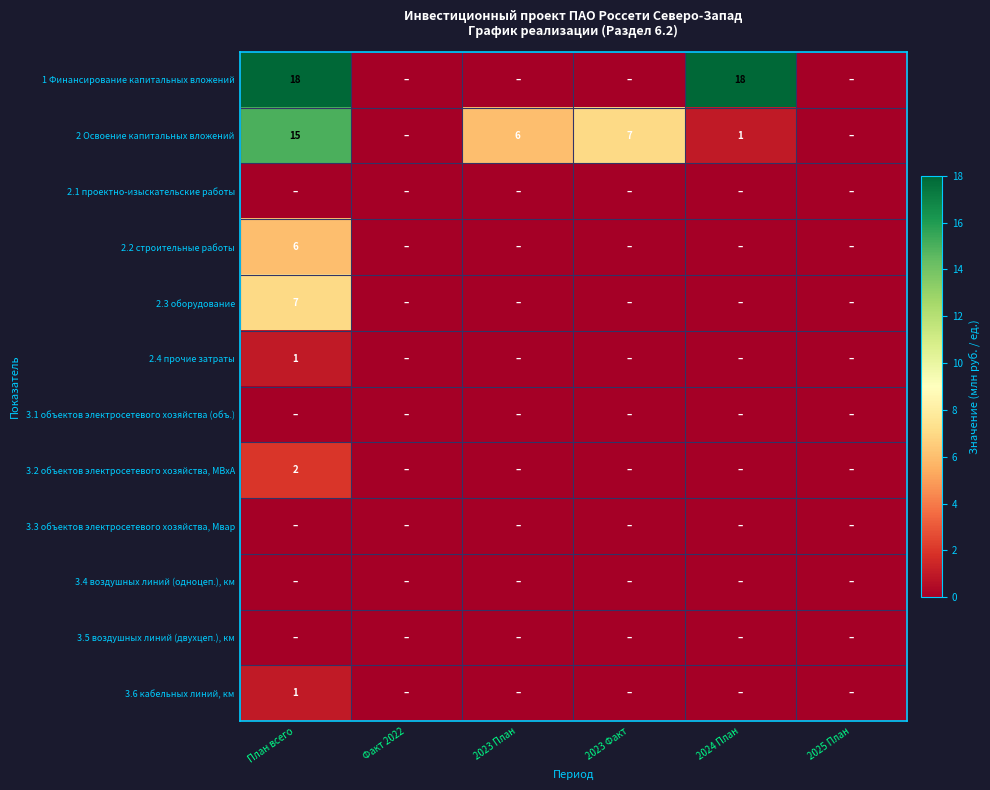

What is the difference between the highest and lowest values at План всего?

18